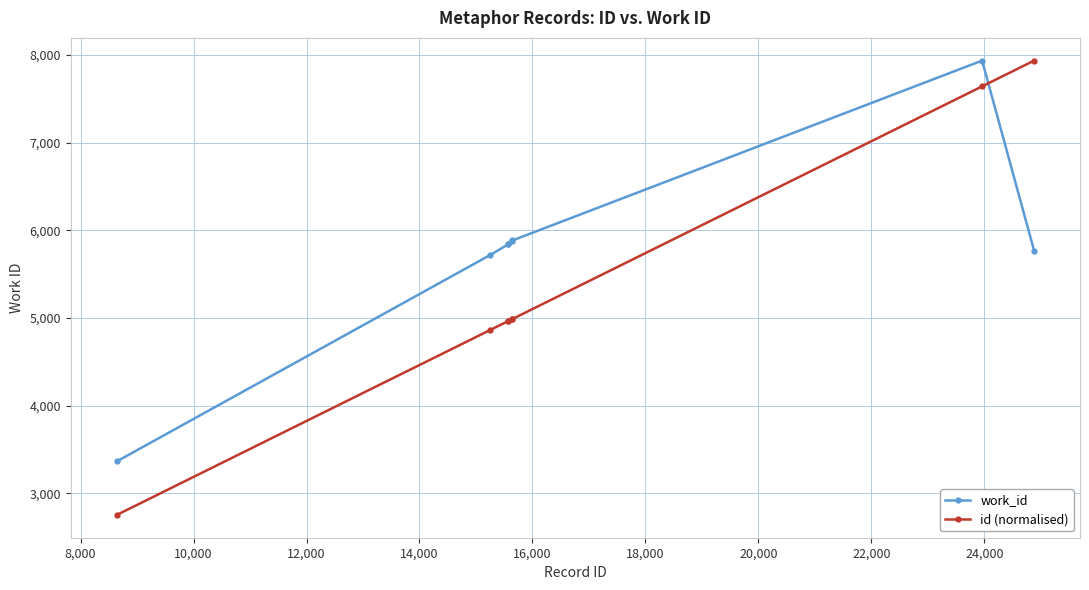

Rank the series by their average value, from highest to lowest.

work_id, id (normalised)